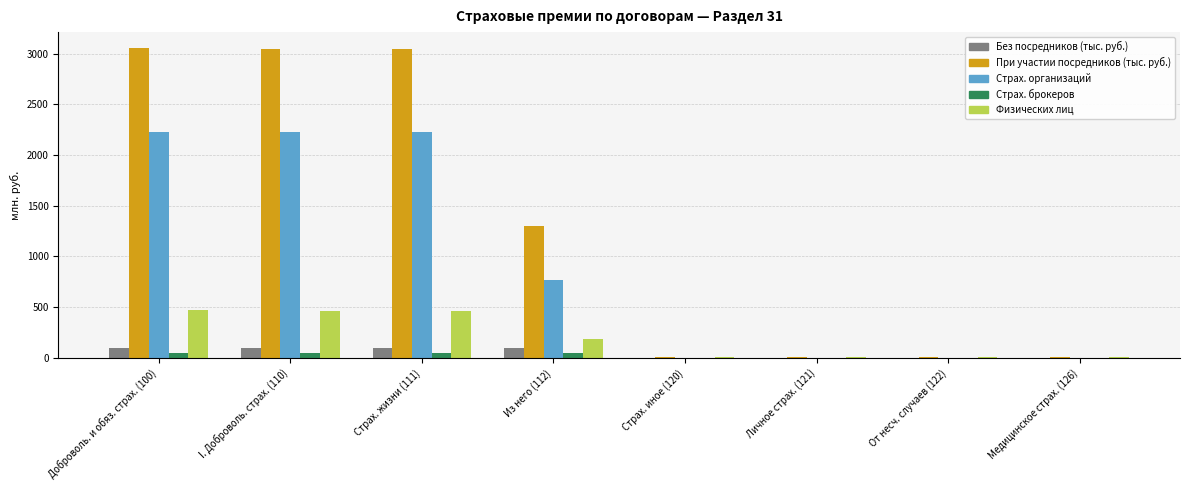

Is it true that Страх. организаций equals 2227.1 at Доброволь. и обяз. страх. (100)?

True